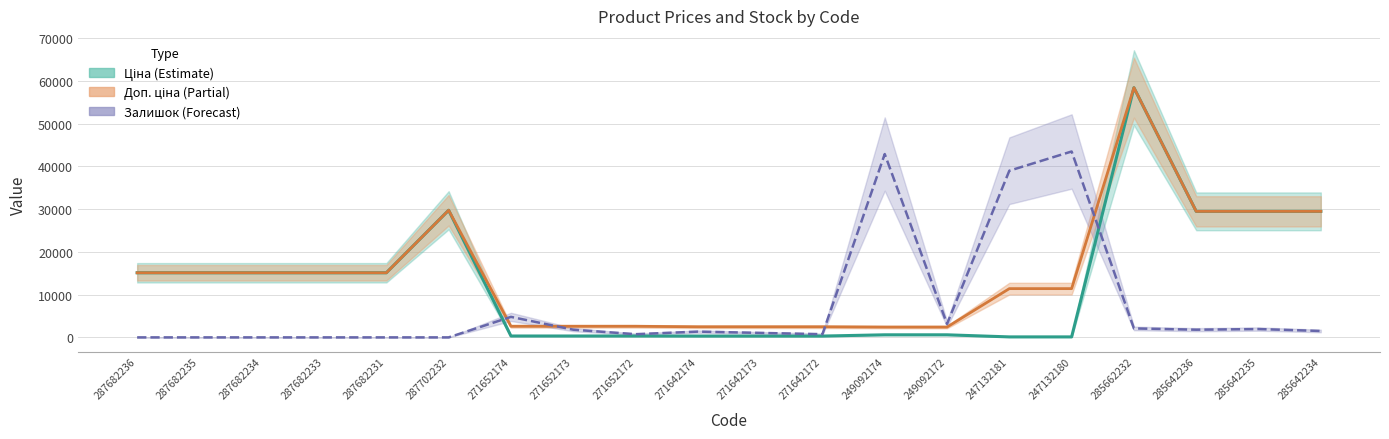

Between 287702232 and 287682231, which is larger?

287702232